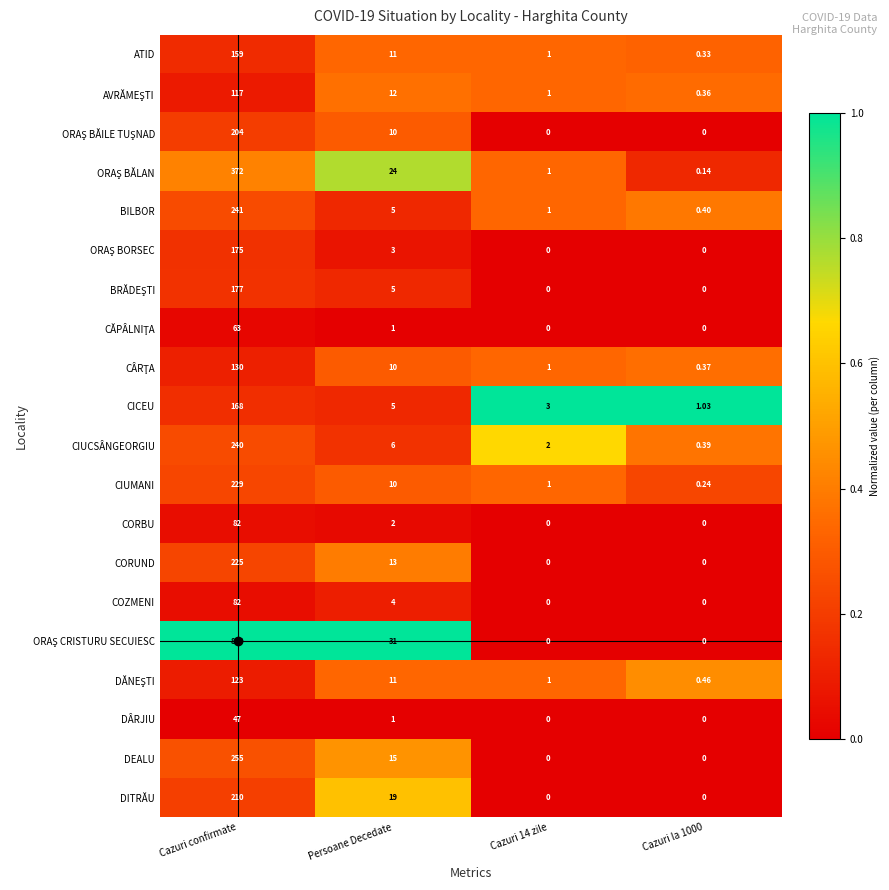

At which category is the sum across all series the highest?

Cazuri confirmate